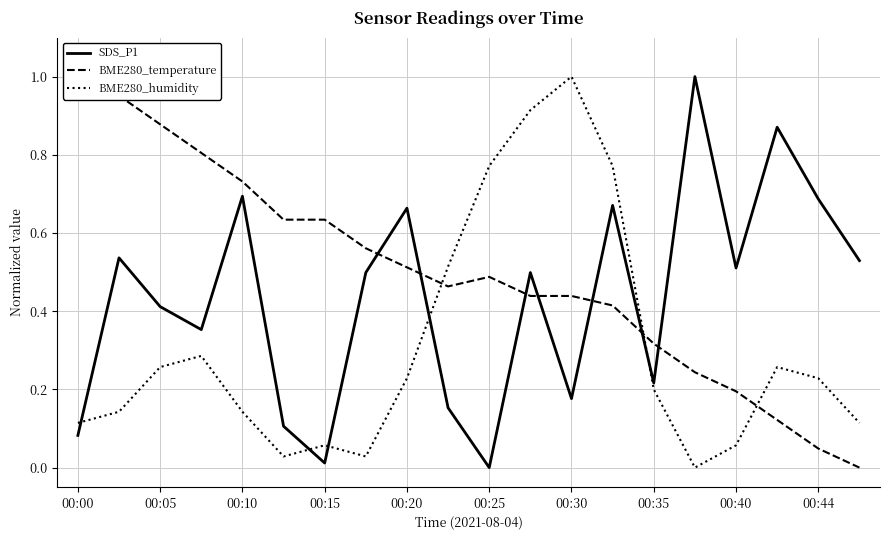

Which category has the highest value in the BME280_humidity series?

00:30